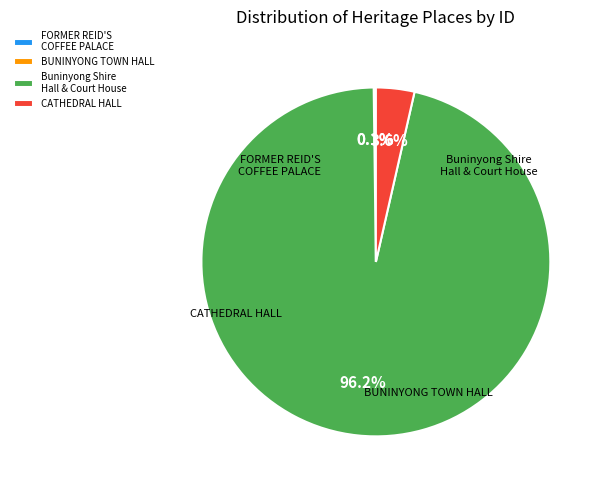

Does CATHEDRAL HALL account for over 50% of the chart?

No